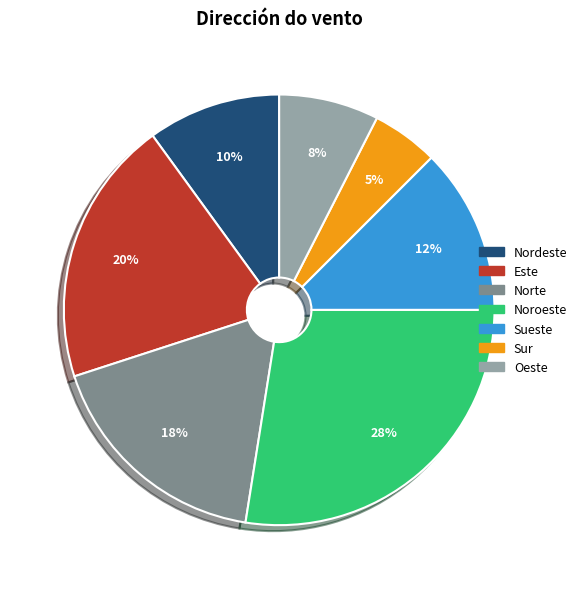

Is it true that Sur is 19% of the pie?

False